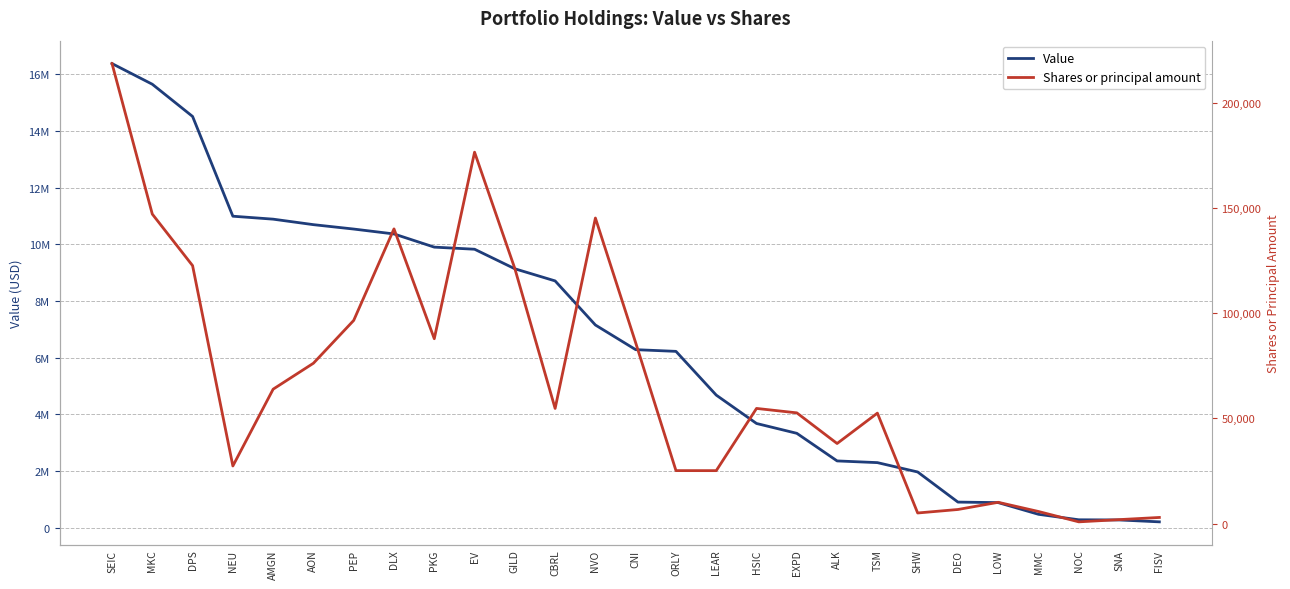

Is the value of Value at EV greater than the value of Shares or principal amount at NVO?

Yes